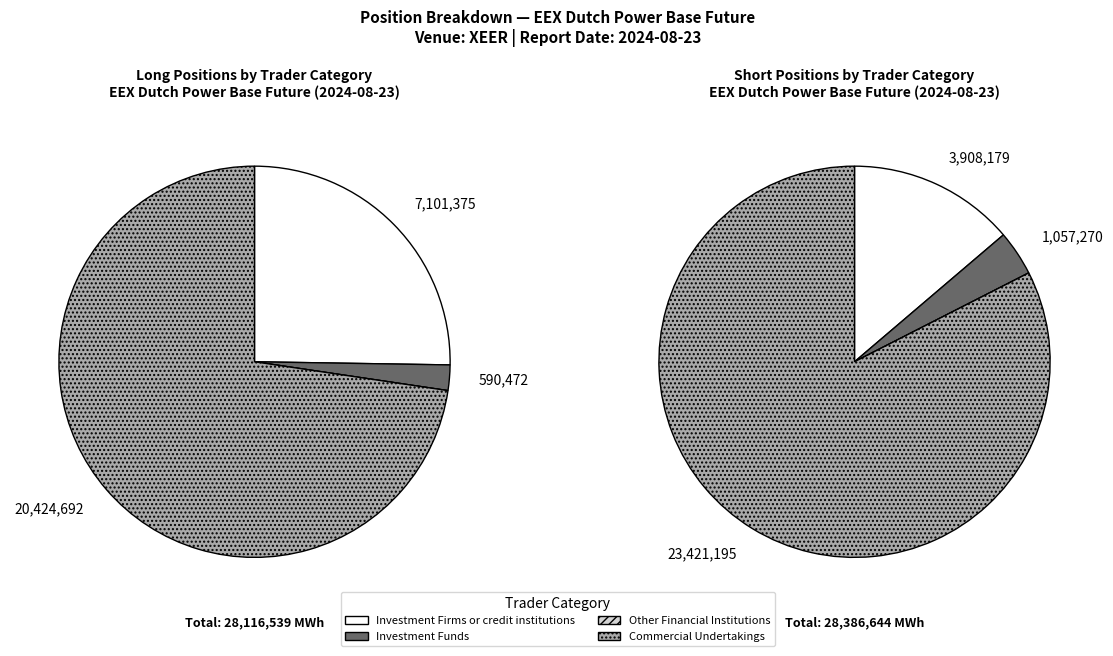

Is there a majority slice in this chart?

Yes